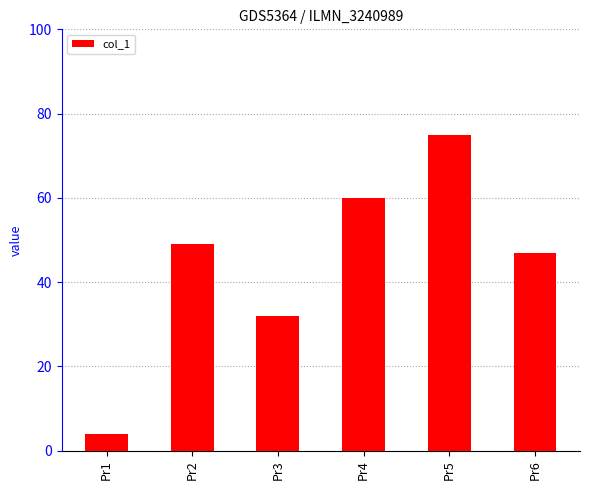

How many values are between 32 and 60?

4